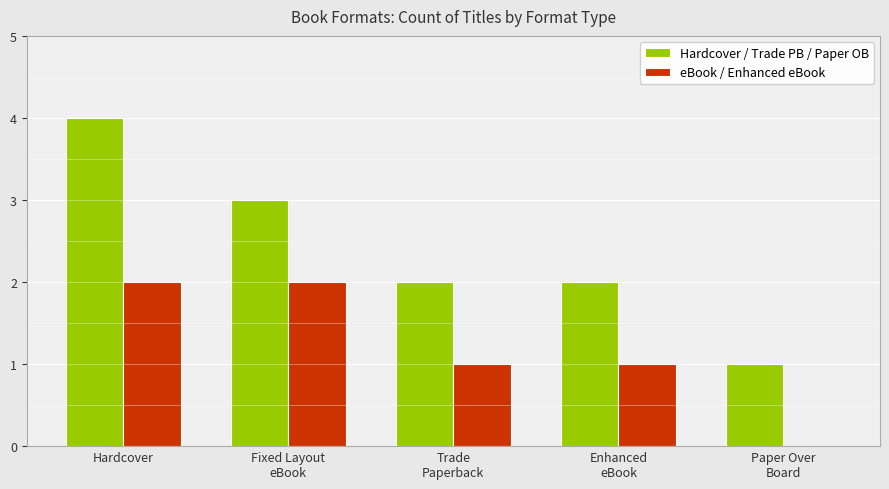

What is the maximum value for Hardcover / Trade PB / Paper OB?

4